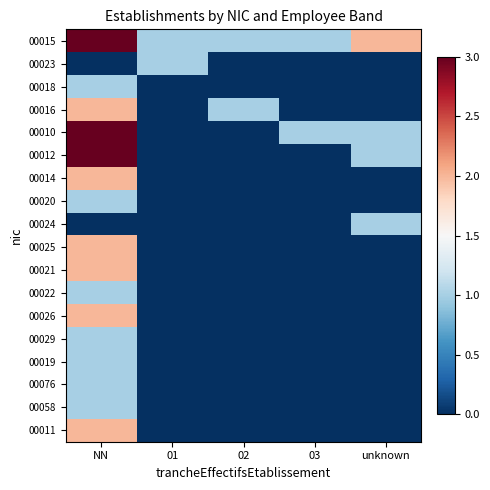

Reading left to right, extract all data points from this chart.

00015: NN=3	01=1	02=1	03=1	unknown=2
00023: NN=0	01=1	02=0	03=0	unknown=0
00018: NN=1	01=0	02=0	03=0	unknown=0
00016: NN=2	01=0	02=1	03=0	unknown=0
00010: NN=3	01=0	02=0	03=1	unknown=1
00012: NN=3	01=0	02=0	03=0	unknown=1
00014: NN=2	01=0	02=0	03=0	unknown=0
00020: NN=1	01=0	02=0	03=0	unknown=0
00024: NN=0	01=0	02=0	03=0	unknown=1
00025: NN=2	01=0	02=0	03=0	unknown=0
00021: NN=2	01=0	02=0	03=0	unknown=0
00022: NN=1	01=0	02=0	03=0	unknown=0
00026: NN=2	01=0	02=0	03=0	unknown=0
00029: NN=1	01=0	02=0	03=0	unknown=0
00019: NN=1	01=0	02=0	03=0	unknown=0
00076: NN=1	01=0	02=0	03=0	unknown=0
00058: NN=1	01=0	02=0	03=0	unknown=0
00011: NN=2	01=0	02=0	03=0	unknown=0